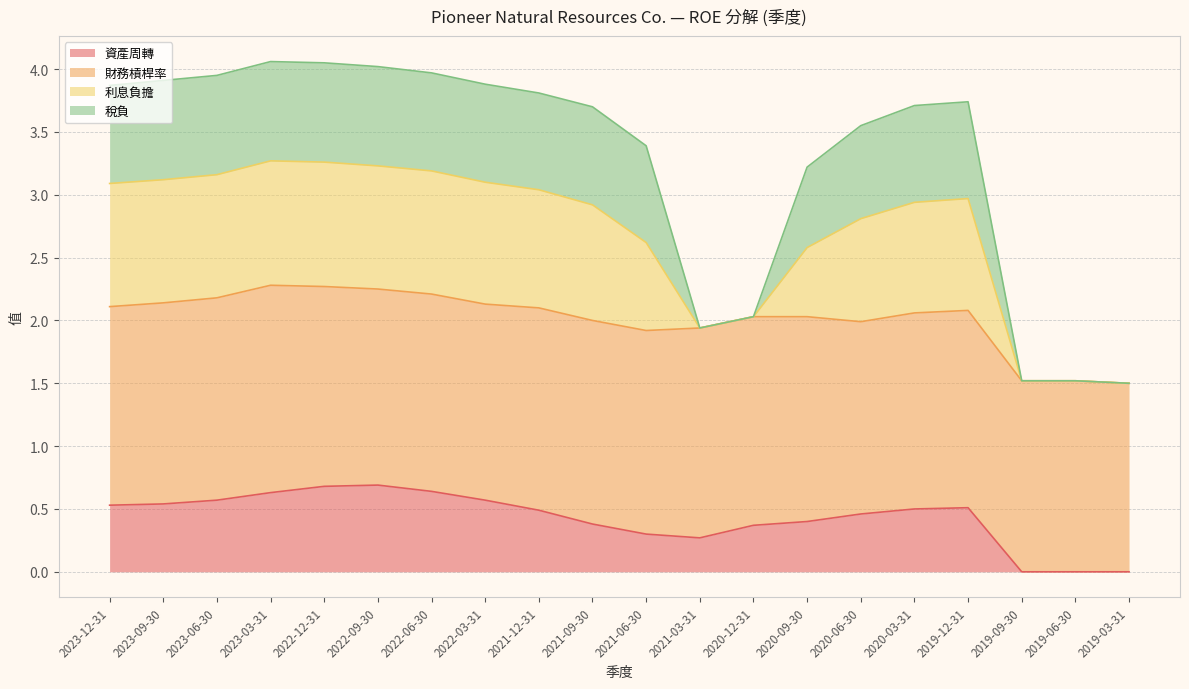

What is the total value across all series at 2020-09-30?

3.2